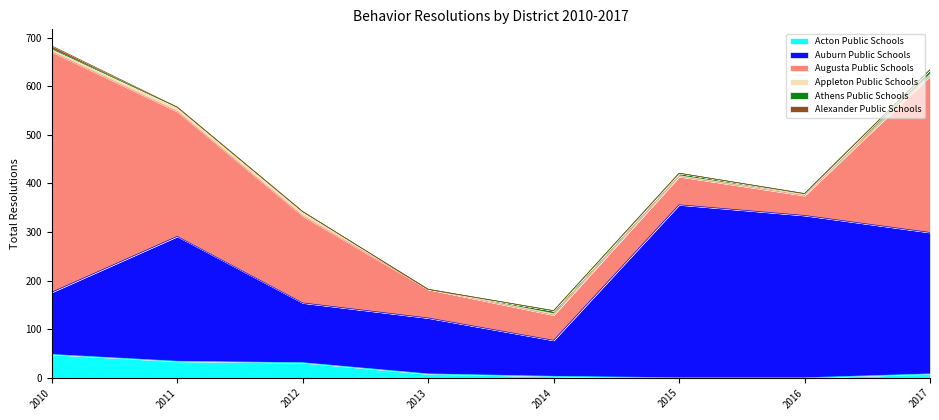

True or false: Augusta Public Schools and Athens Public Schools cross at least once.

False